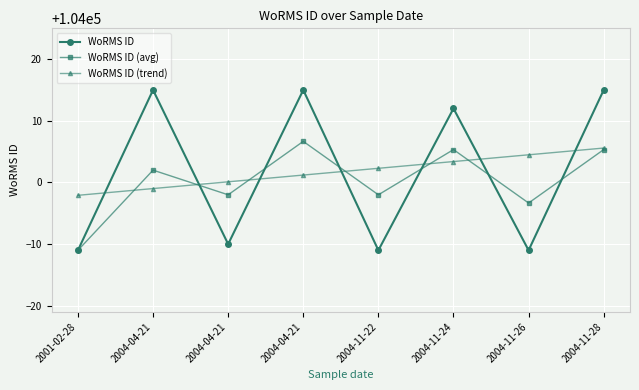

How many lines are shown in the chart?

3